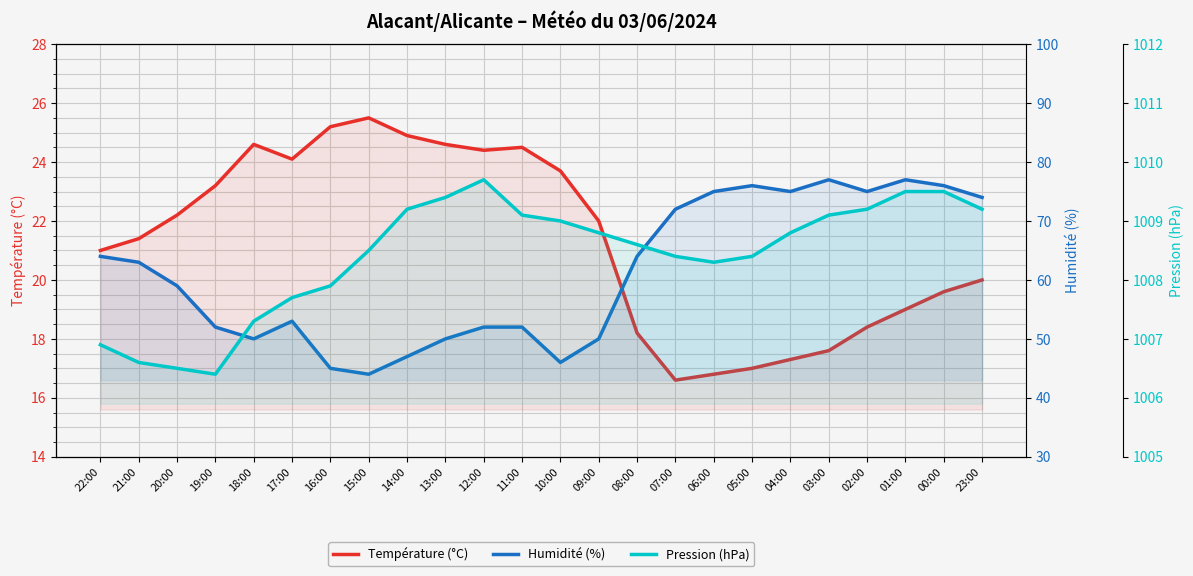

Reading left to right, what are all the values shown in this chart?

Température (°C): 22:00=21.0	21:00=21.4	20:00=22.2	19:00=23.2	18:00=24.6	17:00=24.1	16:00=25.2	15:00=25.5	14:00=24.9	13:00=24.6	12:00=24.4	11:00=24.5	10:00=23.7	09:00=22.0	08:00=18.2	07:00=16.6	06:00=16.8	05:00=17.0	04:00=17.3	03:00=17.6	02:00=18.4	01:00=19.0	00:00=19.6	23:00=20.0
Humidité (%): 22:00=64.0	21:00=63.0	20:00=59.0	19:00=52.0	18:00=50.0	17:00=53.0	16:00=45.0	15:00=44.0	14:00=47.0	13:00=50.0	12:00=52.0	11:00=52.0	10:00=46.0	09:00=50.0	08:00=64.0	07:00=72.0	06:00=75.0	05:00=76.0	04:00=75.0	03:00=77.0	02:00=75.0	01:00=77.0	00:00=76.0	23:00=74.0
Pression (hPa): 22:00=1006.9	21:00=1006.6	20:00=1006.5	19:00=1006.4	18:00=1007.3	17:00=1007.7	16:00=1007.9	15:00=1008.5	14:00=1009.2	13:00=1009.4	12:00=1009.7	11:00=1009.1	10:00=1009.0	09:00=1008.8	08:00=1008.6	07:00=1008.4	06:00=1008.3	05:00=1008.4	04:00=1008.8	03:00=1009.1	02:00=1009.2	01:00=1009.5	00:00=1009.5	23:00=1009.2